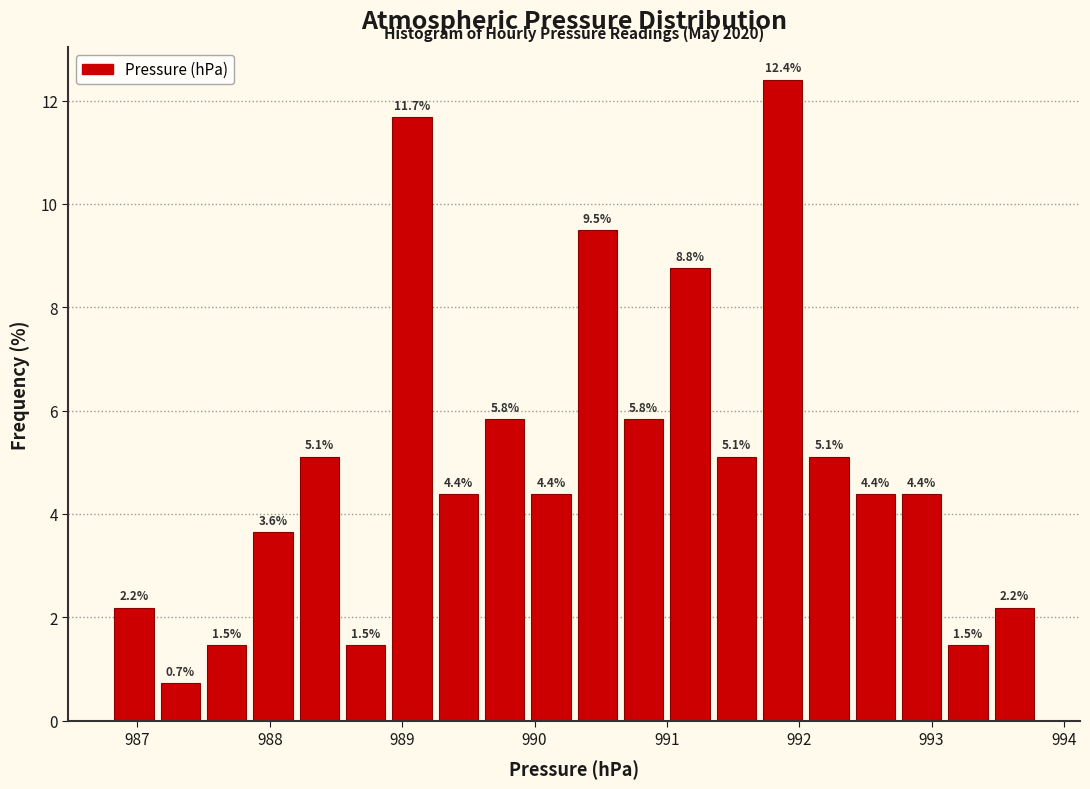

Read against the x-axis, roughly where is the centre of the tallest bar?

991.9